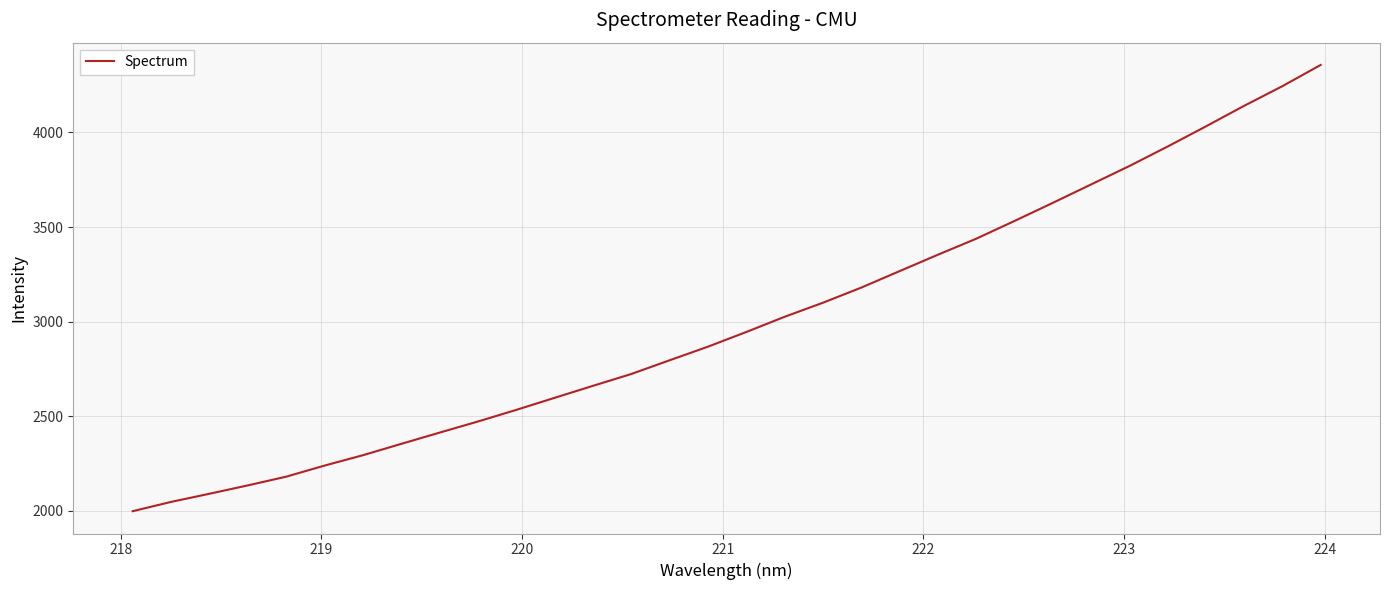

What is the difference between the maximum and minimum values?

2357.9